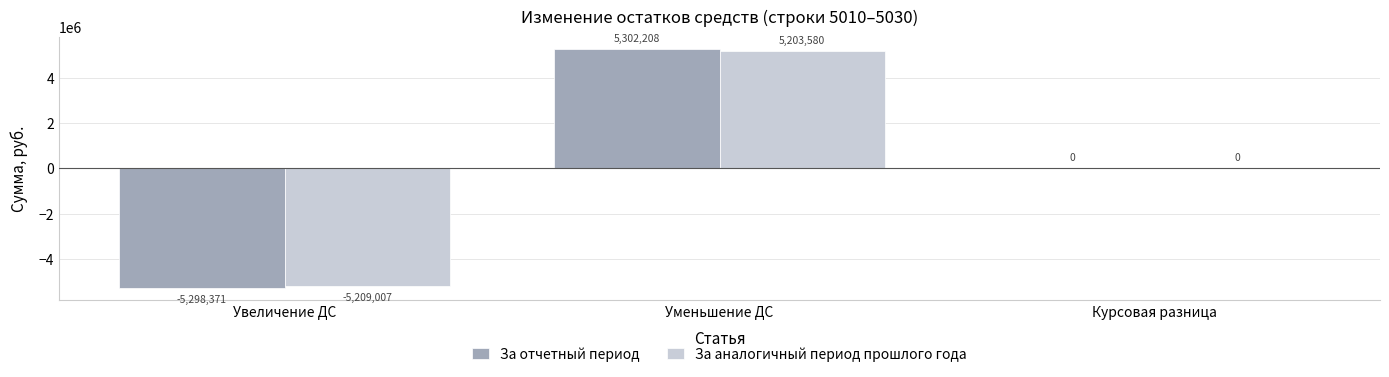

What is the difference between the За отчетный период values at Увеличение ДС and Уменьшение ДС?

10600579.1